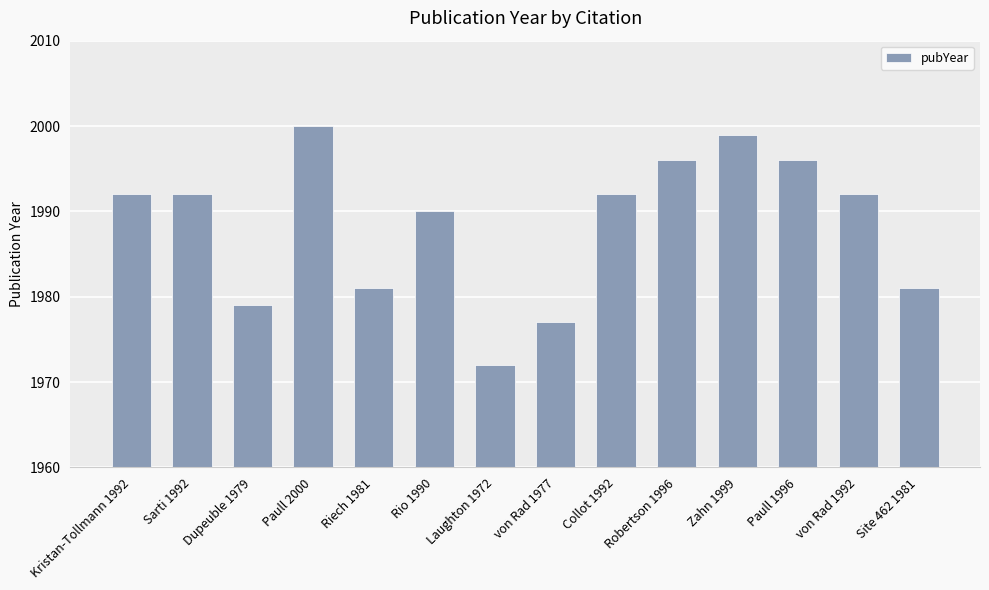

Reading left to right, transcribe all the data shown in this chart.

1992	1992	1979	2000	1981	1990	1972	1977	1992	1996	1999	1996	1992	1981